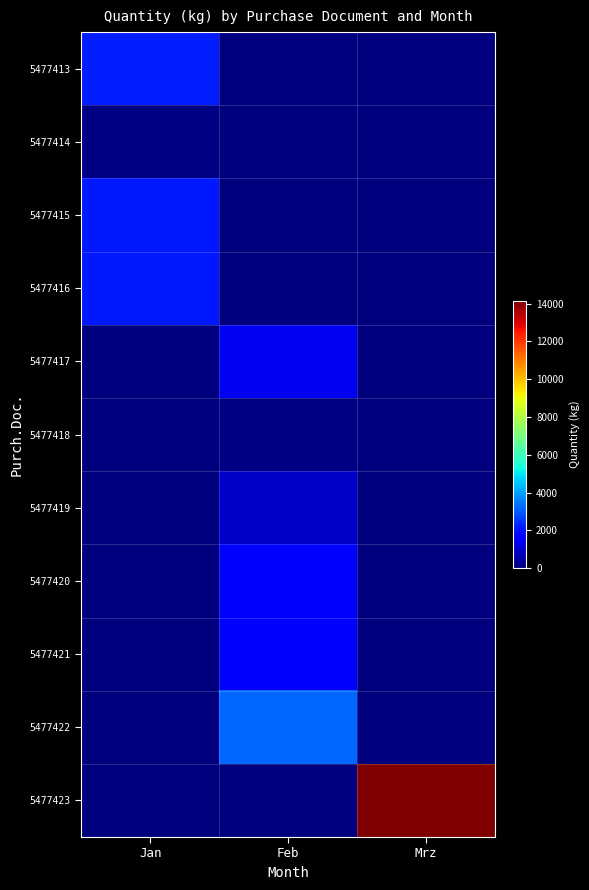

Reading left to right, what are all the values shown in this chart?

5477413: Jan=2177.0	Feb=0.0	Mrz=0.0
5477414: Jan=63.8	Feb=0.0	Mrz=0.0
5477415: Jan=2110.0	Feb=0.0	Mrz=0.0
5477416: Jan=2110.0	Feb=0.0	Mrz=0.0
5477417: Jan=0.0	Feb=1477.0	Mrz=0.0
5477418: Jan=0.0	Feb=77.0	Mrz=0.0
5477419: Jan=0.0	Feb=900.0	Mrz=0.0
5477420: Jan=0.0	Feb=1688.0	Mrz=0.0
5477421: Jan=0.0	Feb=1738.0	Mrz=0.0
5477422: Jan=0.0	Feb=3225.0	Mrz=0.0
5477423: Jan=0.0	Feb=0.0	Mrz=14144.0